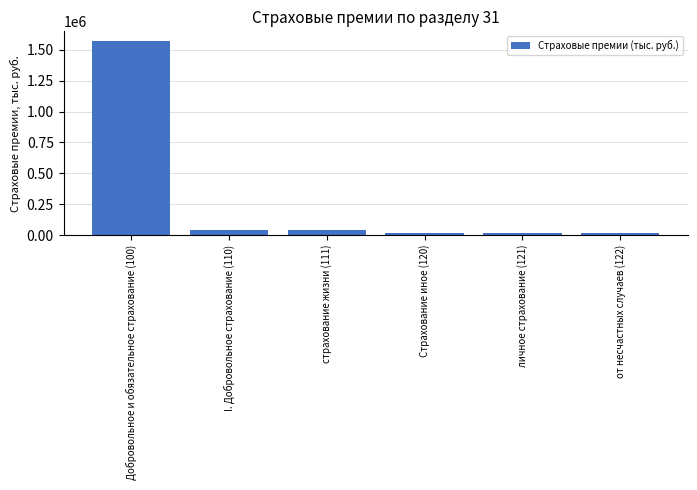

Which has a higher value, I. Добровольное страхование (110) or Добровольное и обязательное страхование (100)?

Добровольное и обязательное страхование (100)